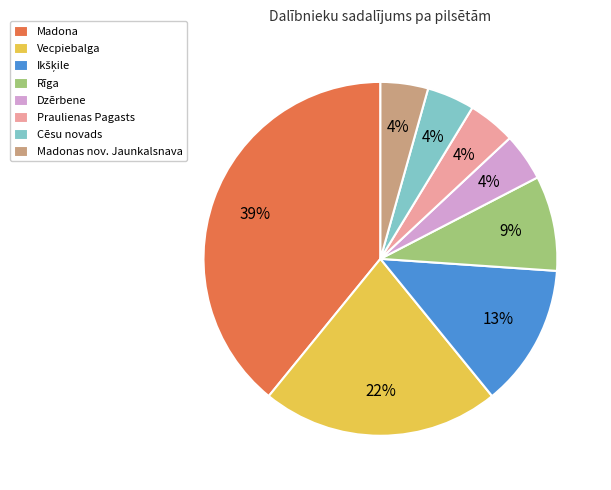

What percentage is the Praulienas Pagasts slice, to the nearest percent?

4%